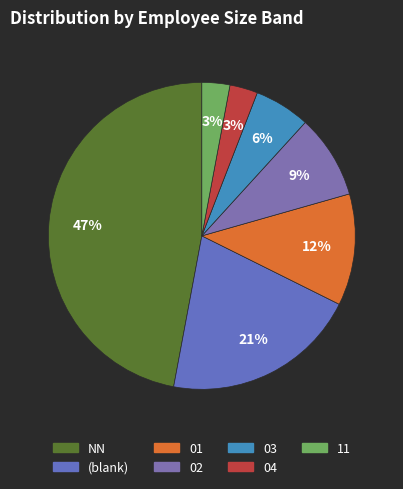

To the nearest percent, what is the difference between the largest and smallest slice percentages?

44%